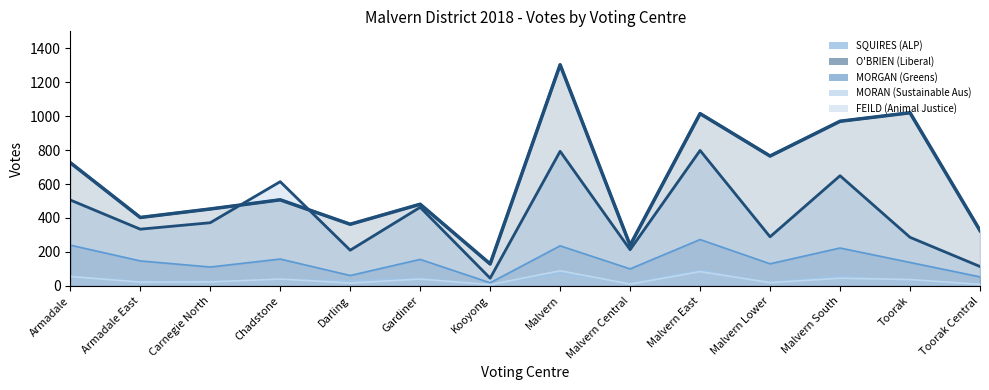

What are all the series names shown in the legend?

SQUIRES (ALP), O'BRIEN (Liberal), MORGAN (Greens), MORAN (Sustainable Aus), FEILD (Animal Justice)